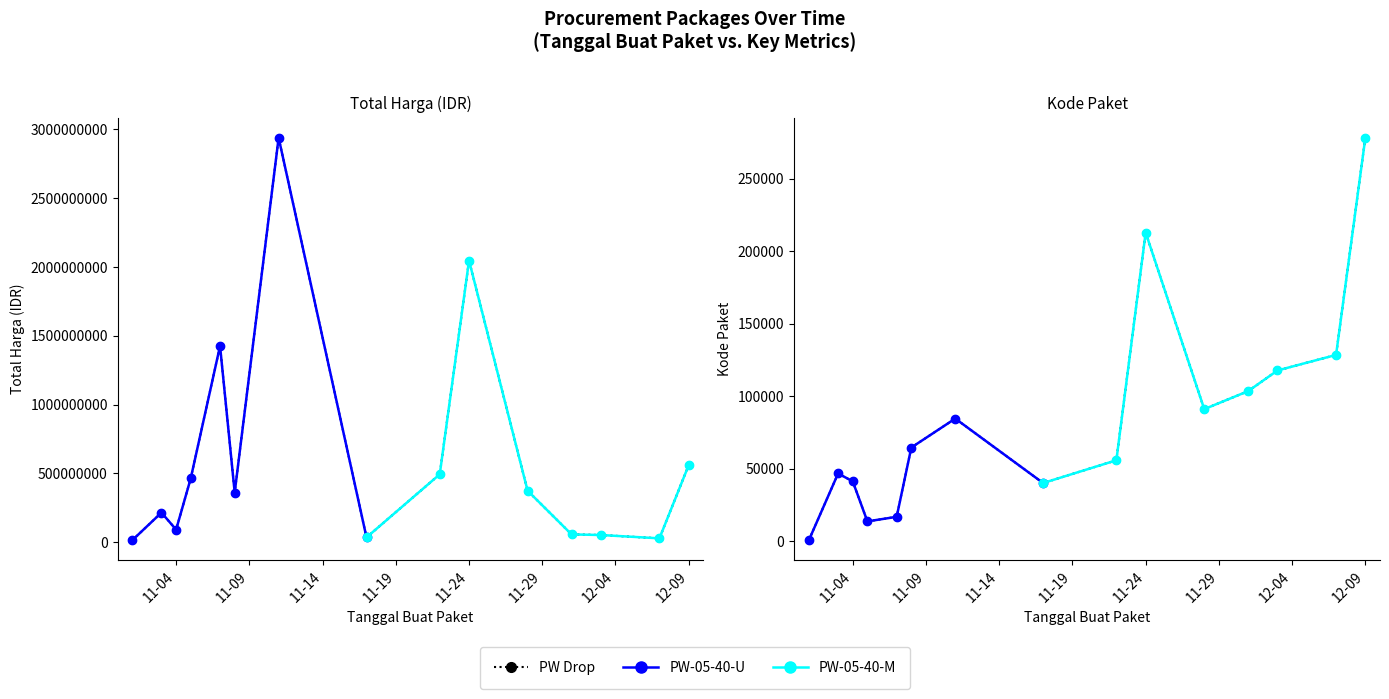

Where is Total Harga nearest to the value 1476110370?

2021-11-07